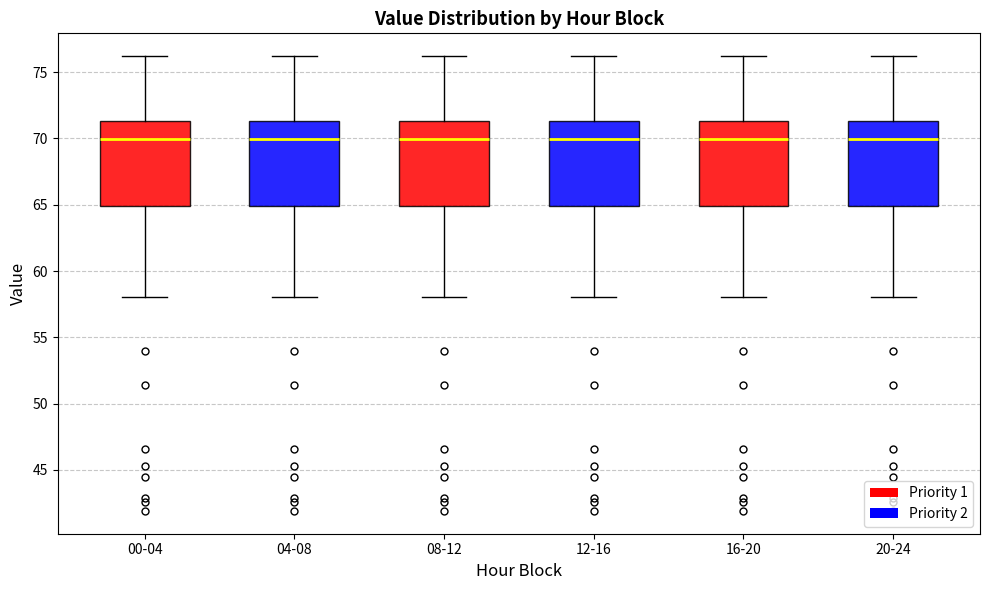

Where is the upper edge of the box for 12-16 on the y-axis? The values are not printed on the chart, so give them approximately, as read against the axis.

71.5